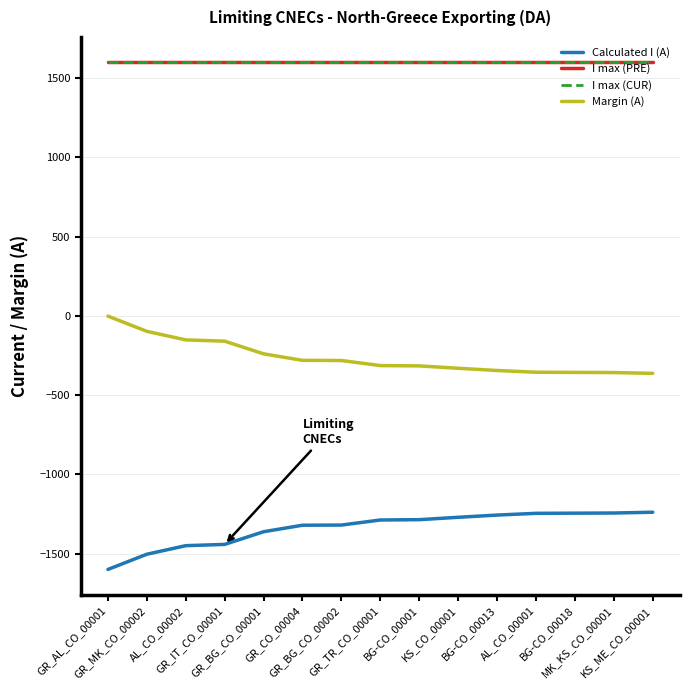

What is the difference between the highest and lowest values at KS_CO_00001?

2870